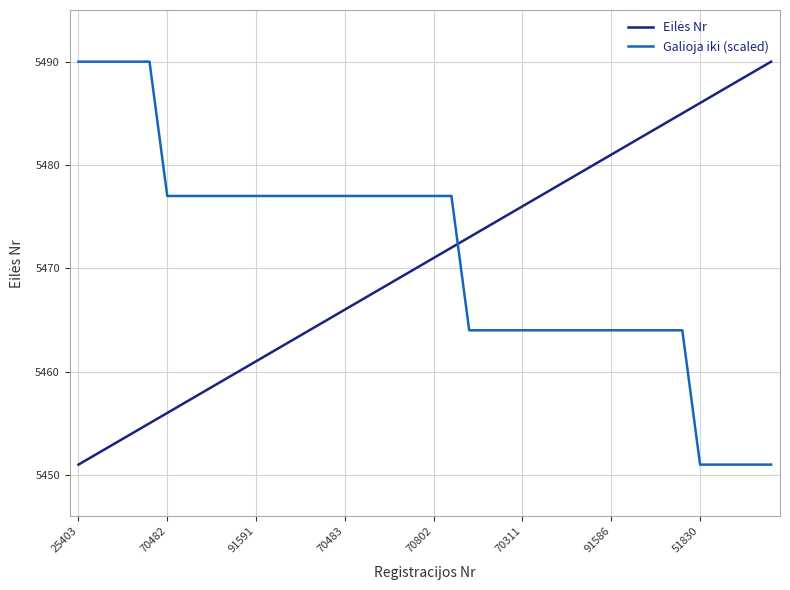

What is the maximum value shown in the chart?

5490